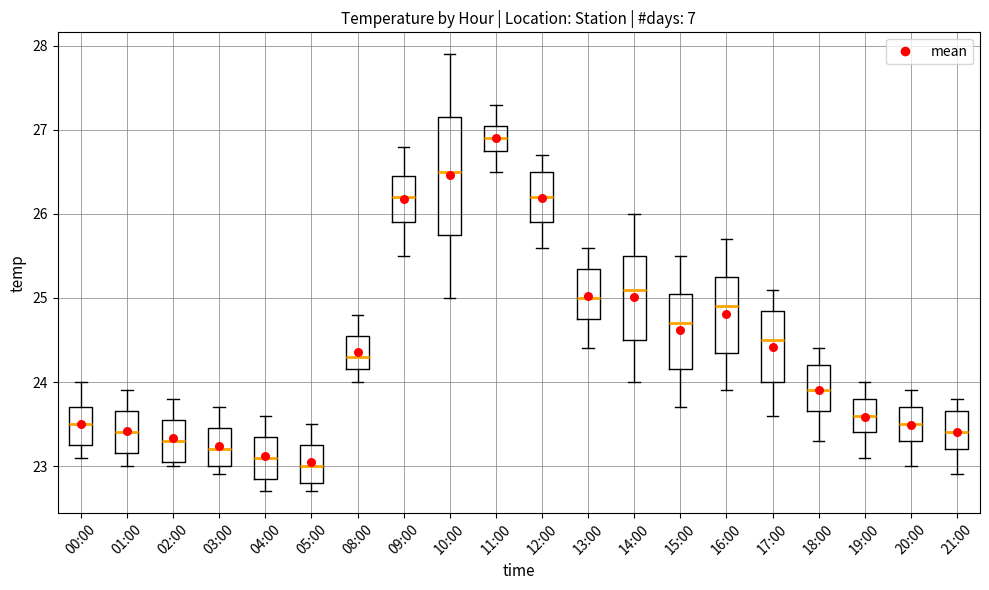

Where does the upper whisker of the box for 15:00 end on the y-axis? The values are not printed on the chart, so give them approximately, as read against the axis.

25.5